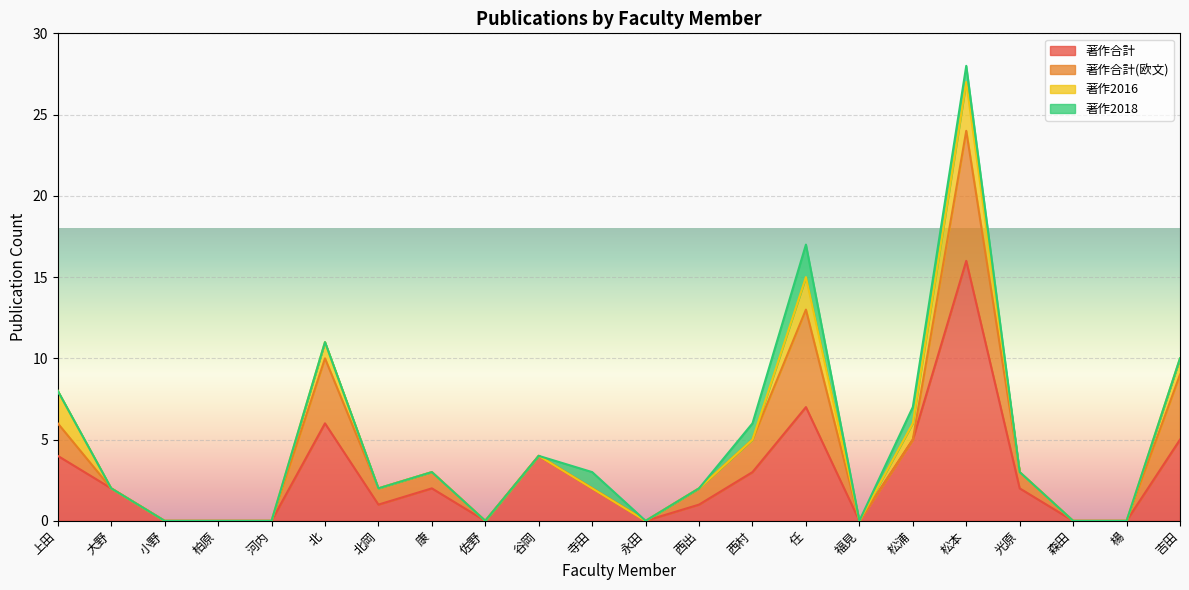

What is the total value across all series at 吉田?

10